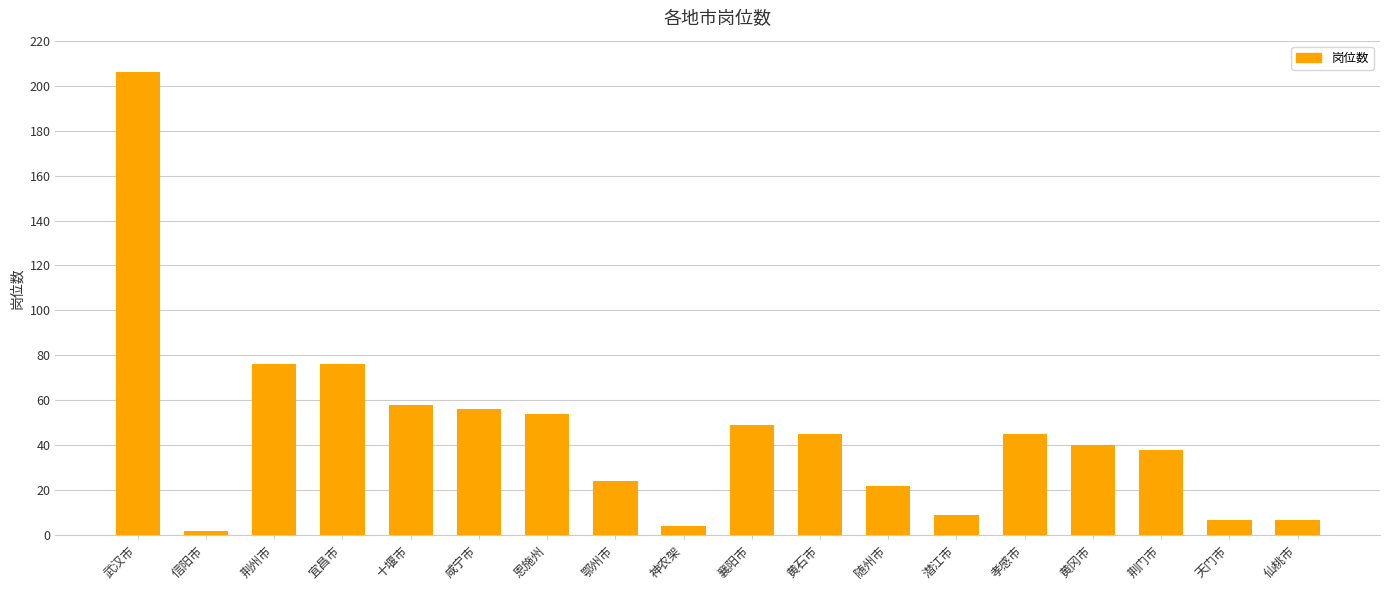

Approximately how many times larger is the value at 天门市 compared to 鄂州市?

0.3